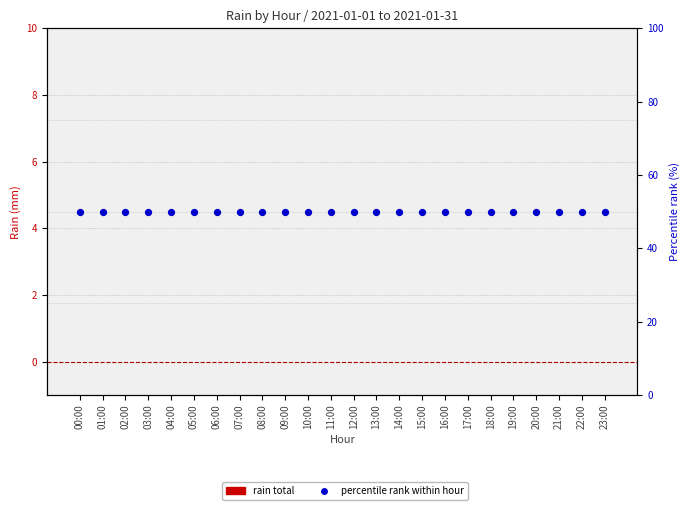

What is the total value across all series at 01:00?

50